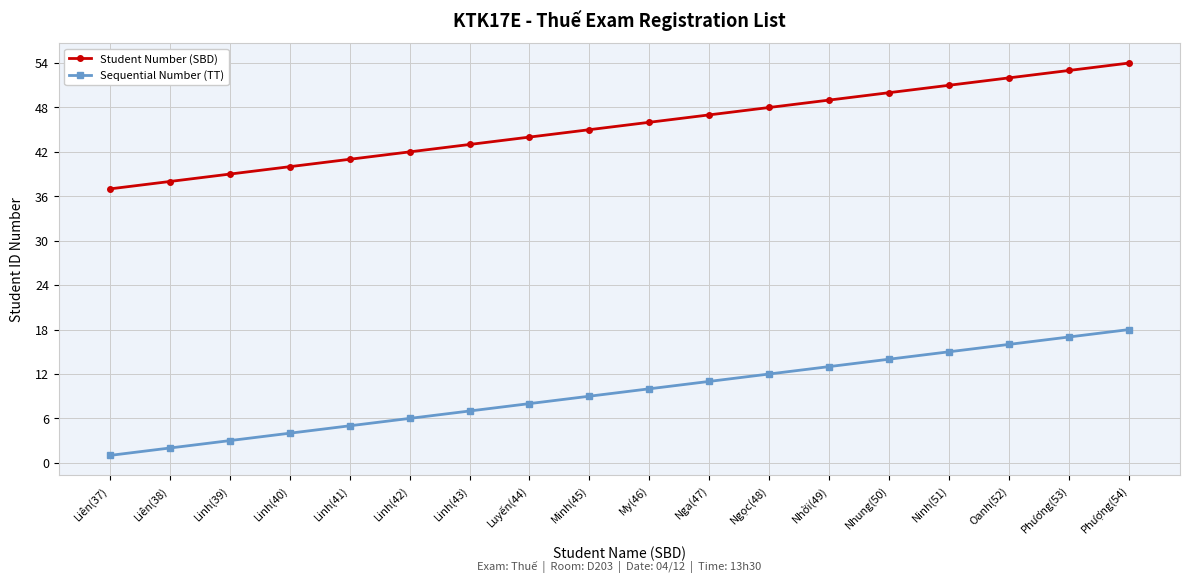

What is the label of the 18th point from the left?

Phượng(54)